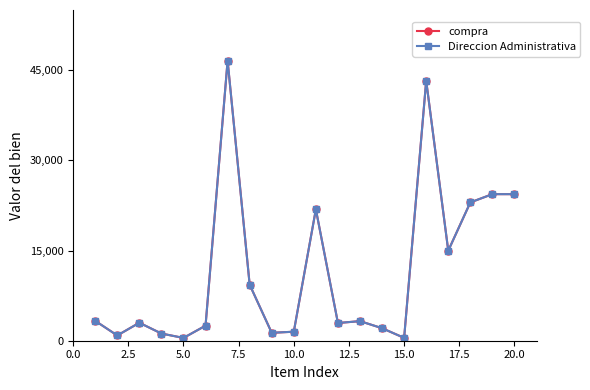

What is the highest value of the compra series?

46575.0